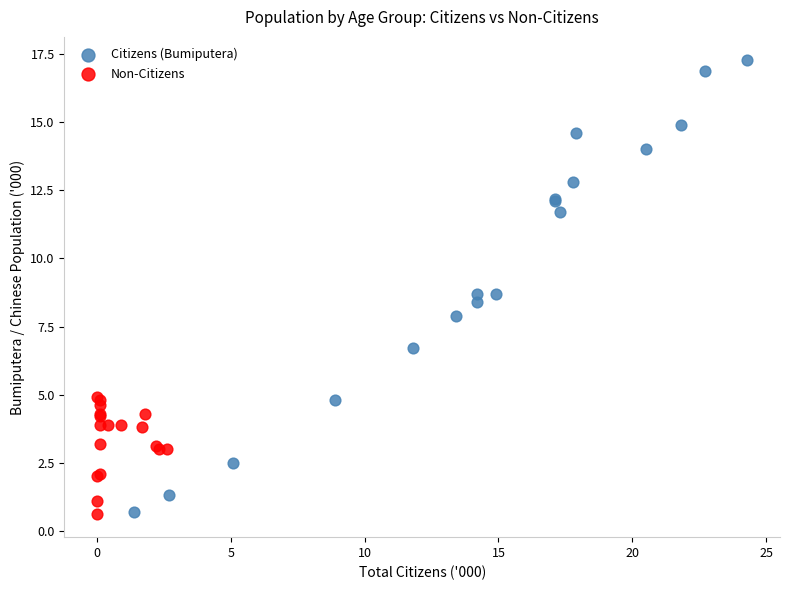

Which series has the widest spread of Y values?

Citizens (Bumiputera)